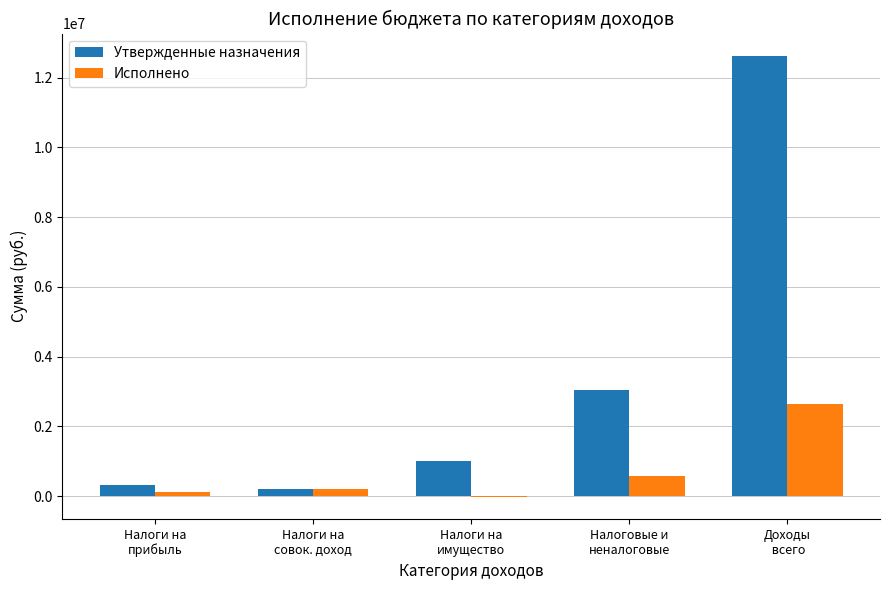

Which series changed the most between Налоги на
имущество and Доходы
 всего?

Утвержденные назначения